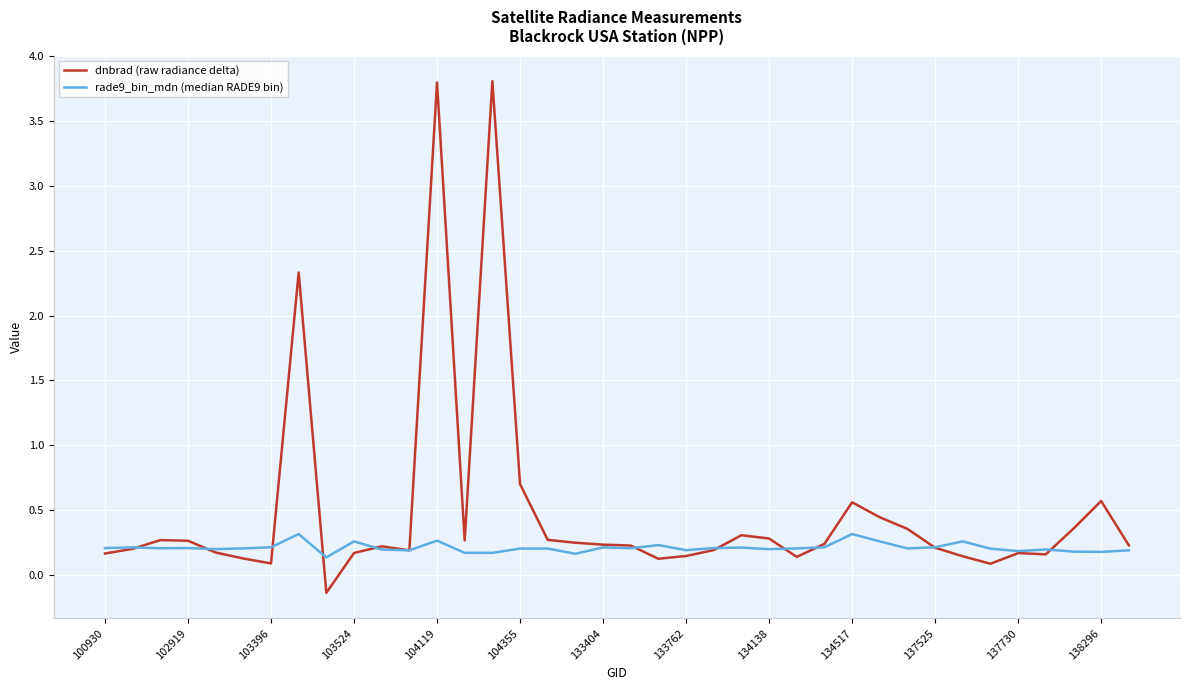

What is the sum of all dnbrad (raw radiance delta) values?

18.3